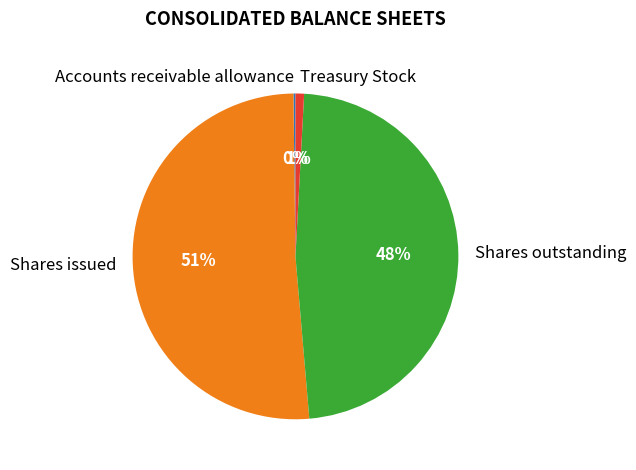

Do Shares issued and Treasury Stock together represent more than half of the pie?

Yes